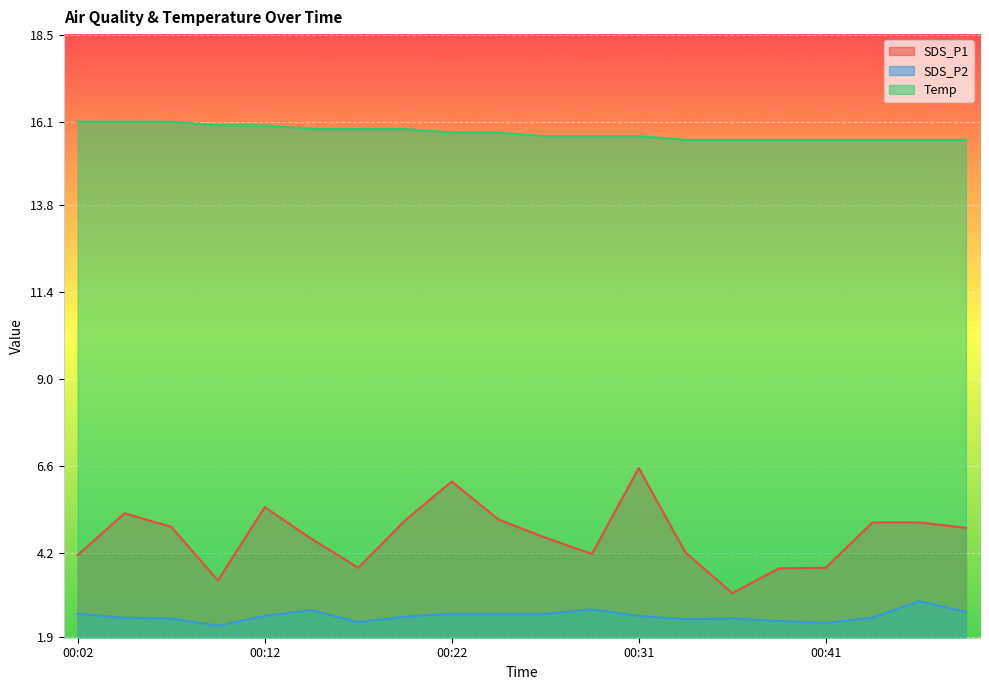

Rank the categories by SDS_P2 value from lowest to highest.

00:09, 00:41, 00:17, 00:39, 00:34, 00:07, 00:36, 00:04, 00:44, 00:19, 00:12, 00:31, 00:02, 00:22, 00:24, 00:26, 00:49, 00:14, 00:29, 00:46